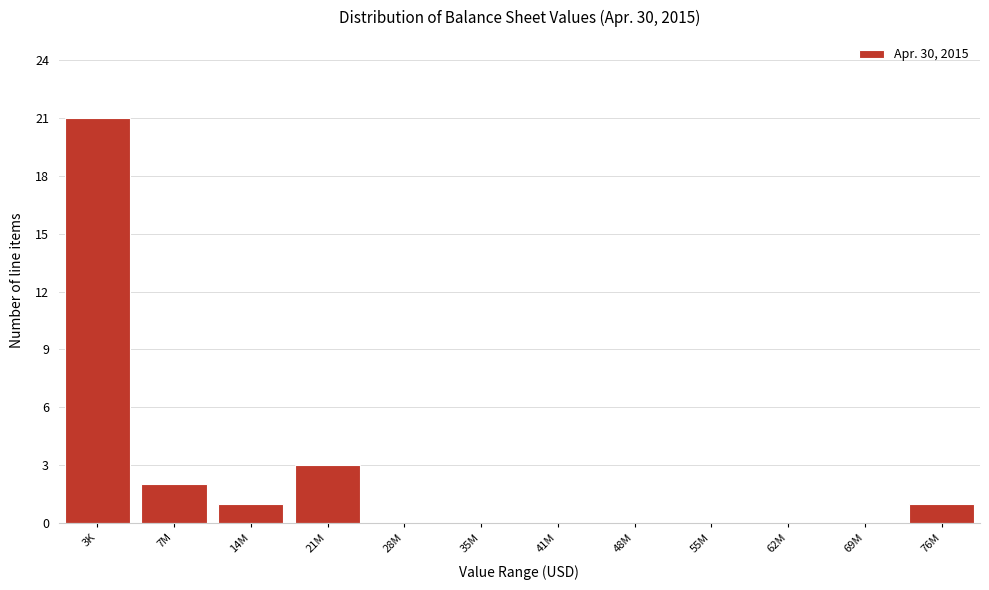

Reading right to left, what are all the values shown in this chart?

76M=1	69M=0	62M=0	55M=0	48M=0	41M=0	35M=0	28M=0	21M=3	14M=1	7M=2	3K=21